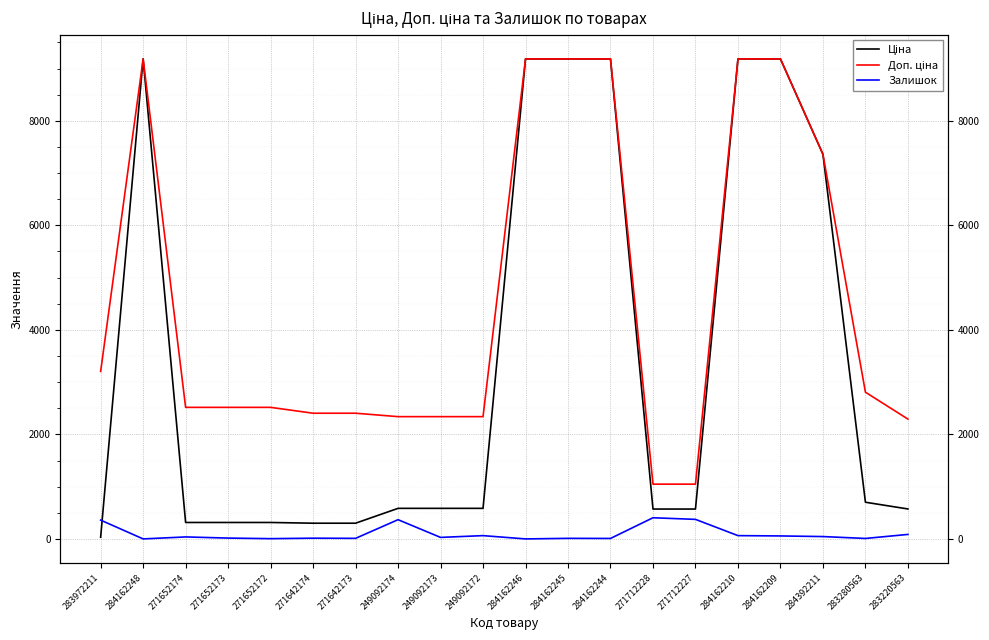

True or false: Доп. ціна and Ціна cross at least once.

False